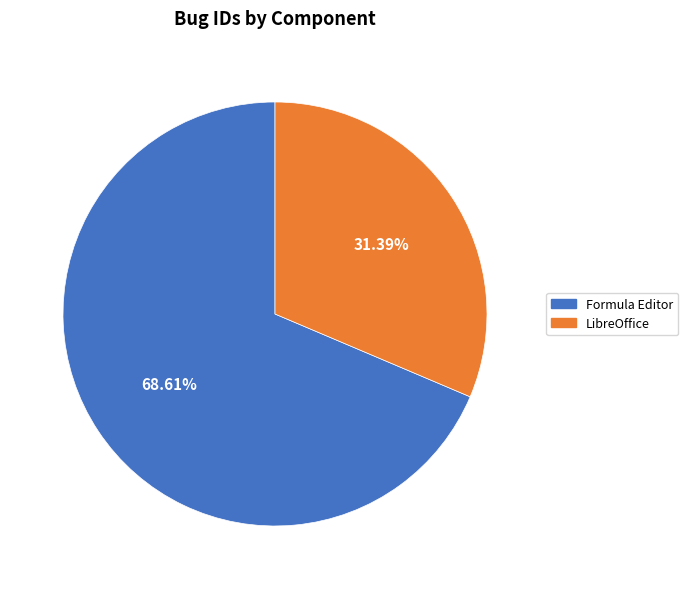

Do Formula Editor and LibreOffice together represent more than half of the pie?

Yes